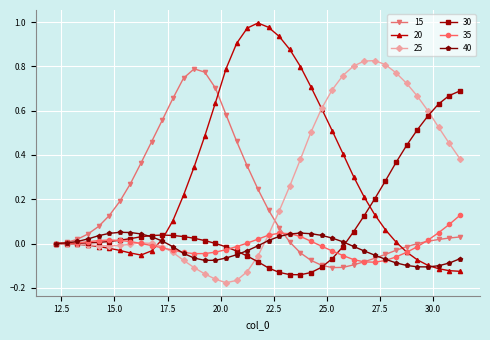

Does the chart have visible grid lines?

Yes